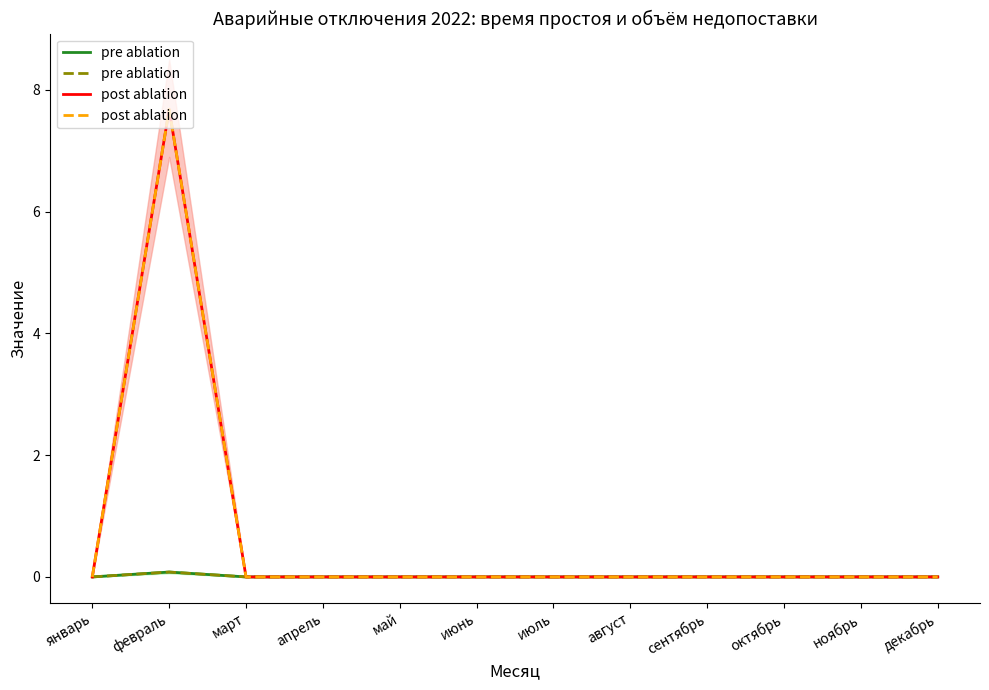

In pre ablation, how many points are higher than both neighbors (excluding endpoints)?

1